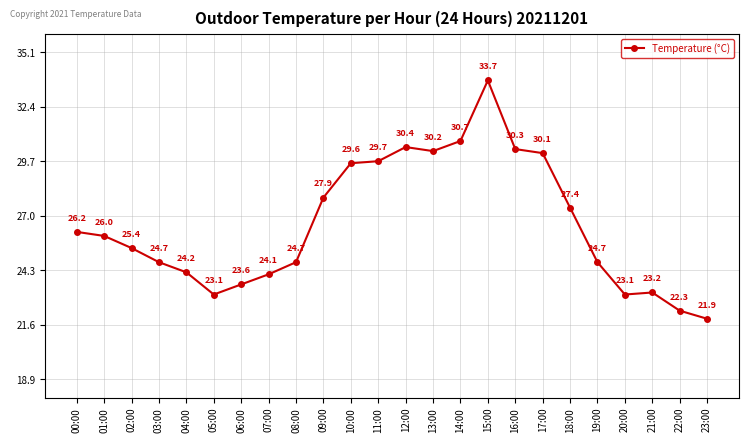

How many categories are shown in the chart?

24